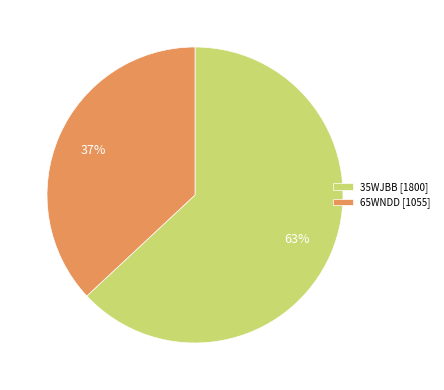

To the nearest percent, what is the difference between the 65WNDD and 35WJBB slice percentages?

26%